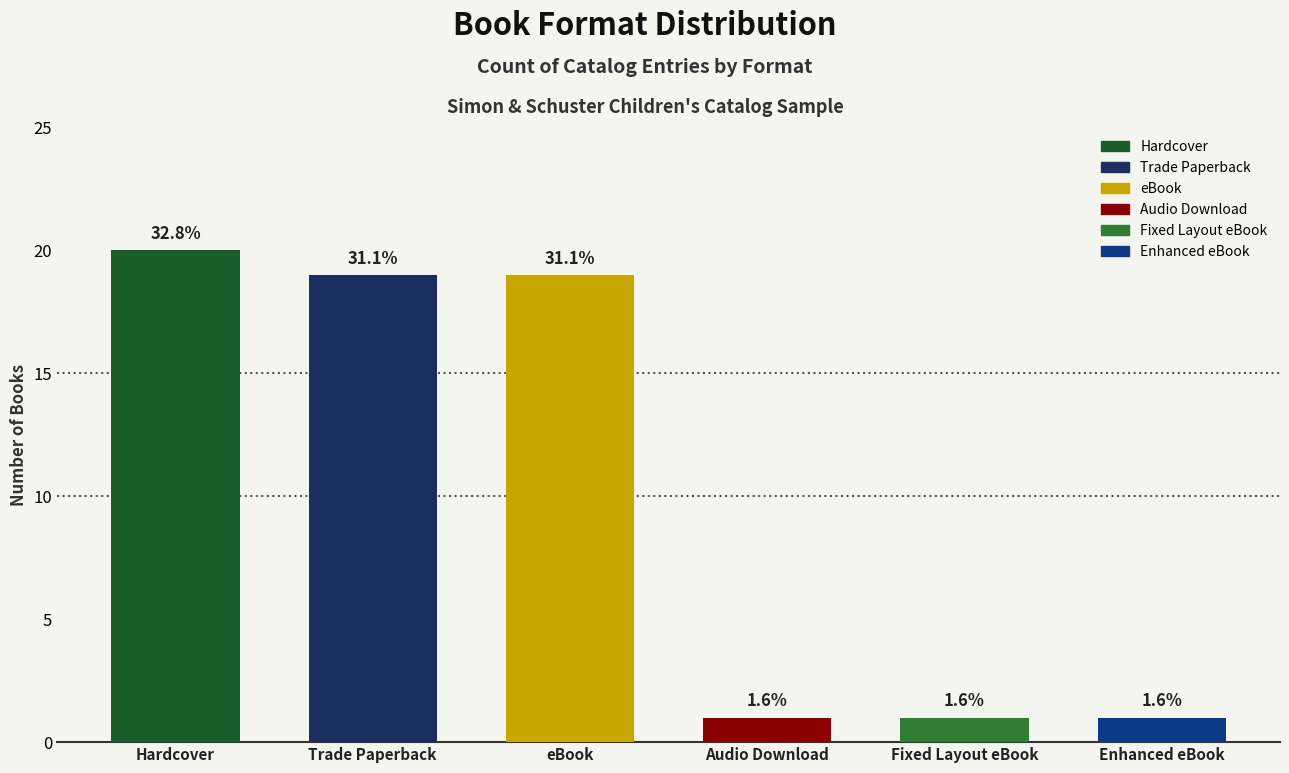

Rank the categories by value from highest to lowest.

Hardcover, Trade Paperback, eBook, Audio Download, Fixed Layout eBook, Enhanced eBook